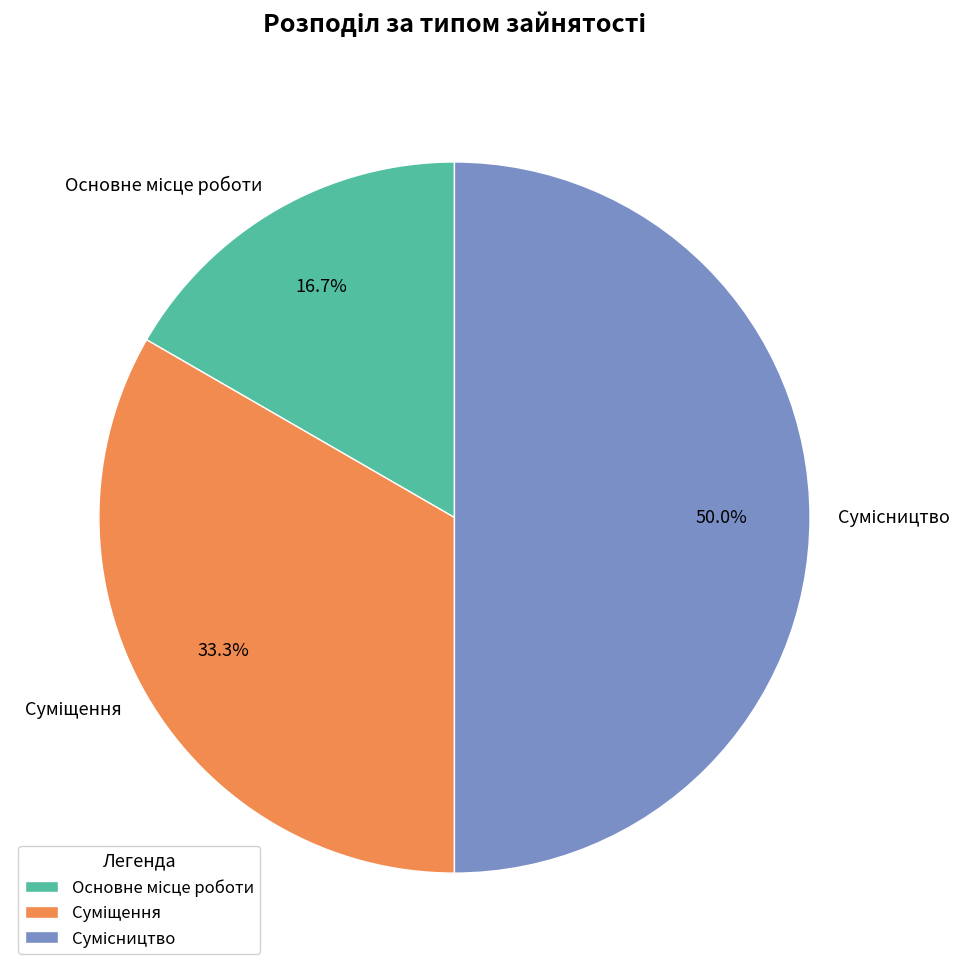

Which slice is the largest?

Сумісництво